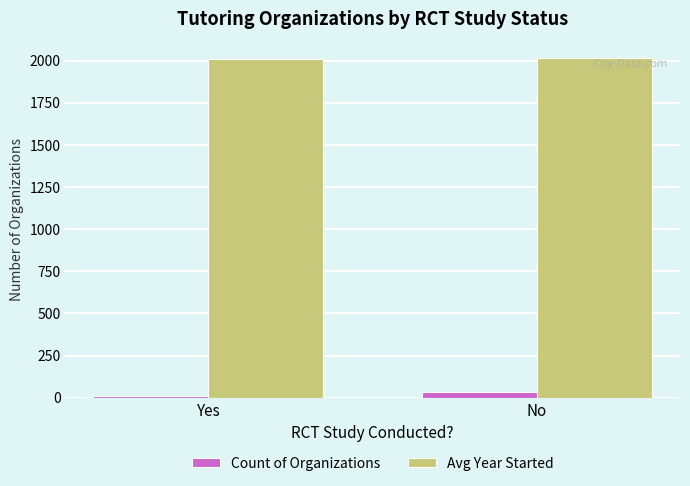

List the series in order of their peak value, lowest first.

Count of Organizations, Avg Year Started